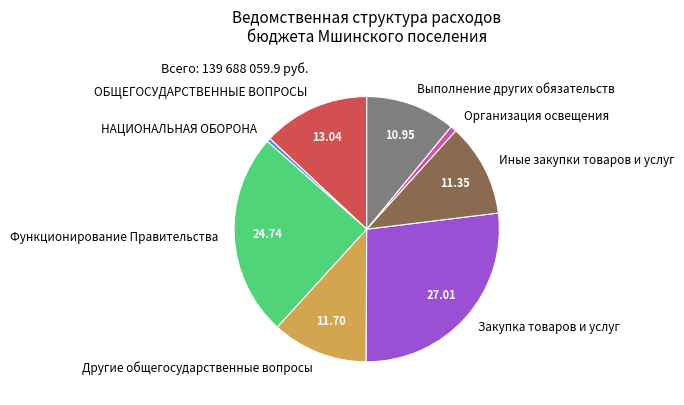

Does НАЦИОНАЛЬНАЯ ОБОРОНА represent more than half of the total?

No